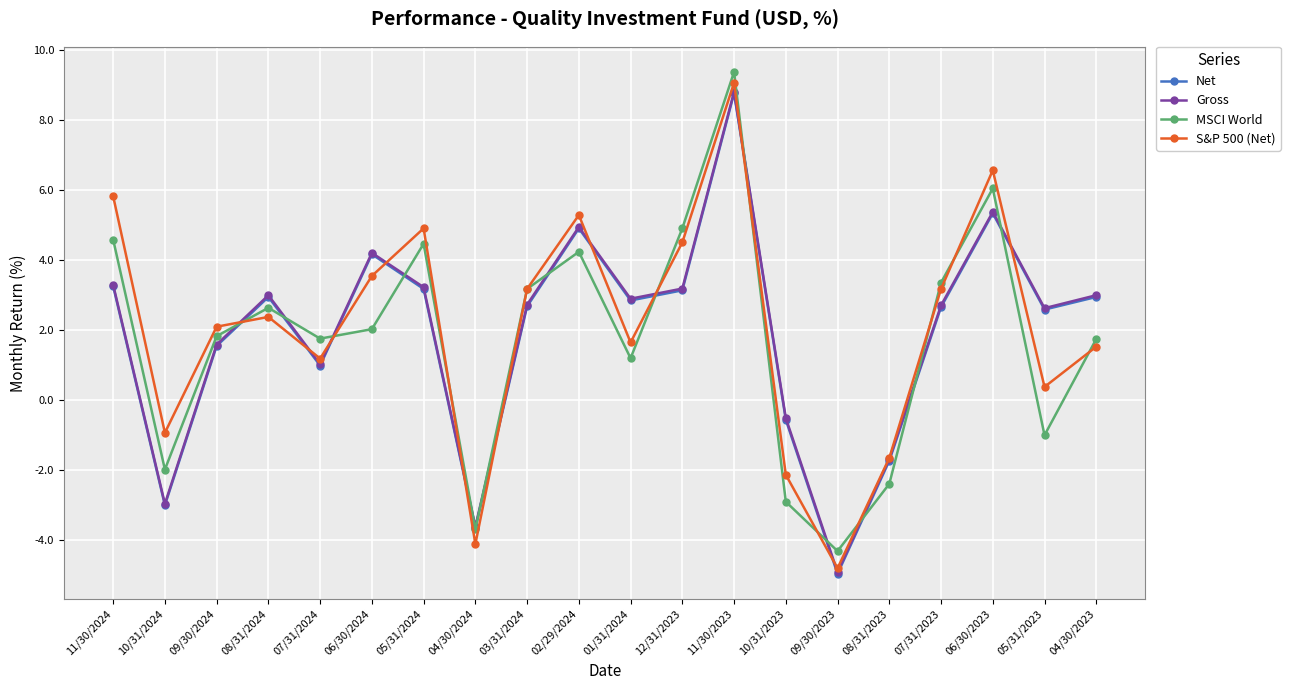

True or false: Gross has more than 0 points higher than both neighbors.

True